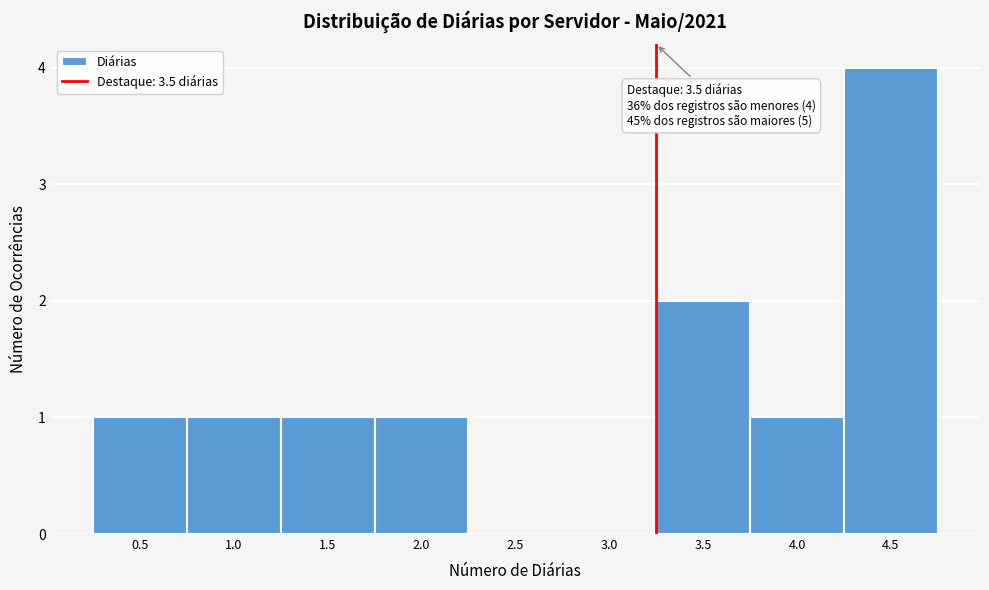

Reading right to left, what are all the values shown in this chart?

4.5=4	4.0=1	3.5=2	3.0=0	2.5=0	2.0=1	1.5=1	1.0=1	0.5=1